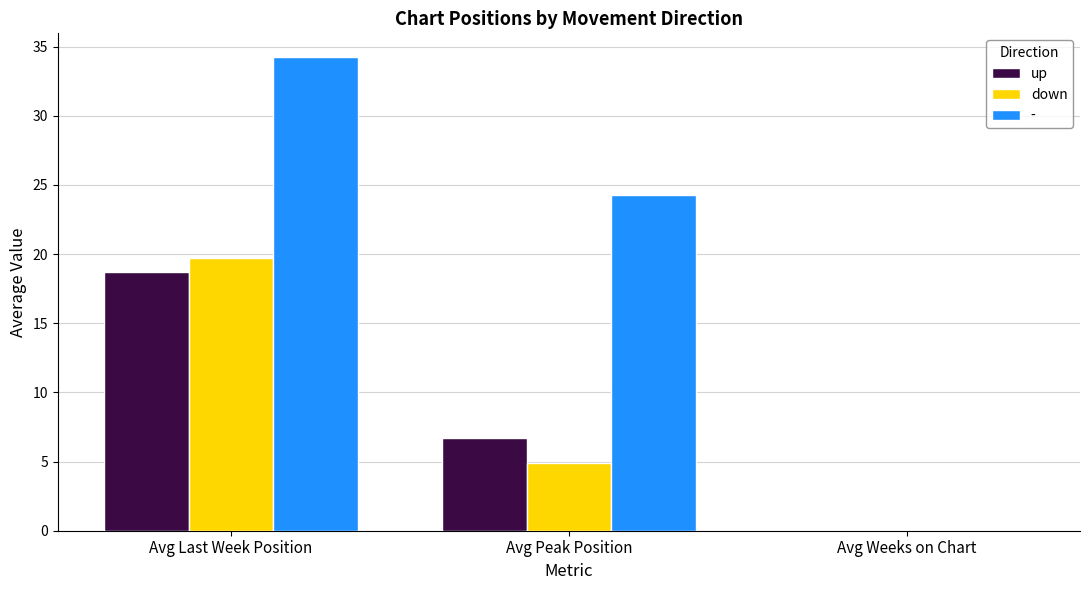

The value of down at Avg Peak Position is 8.1. True or false?

False